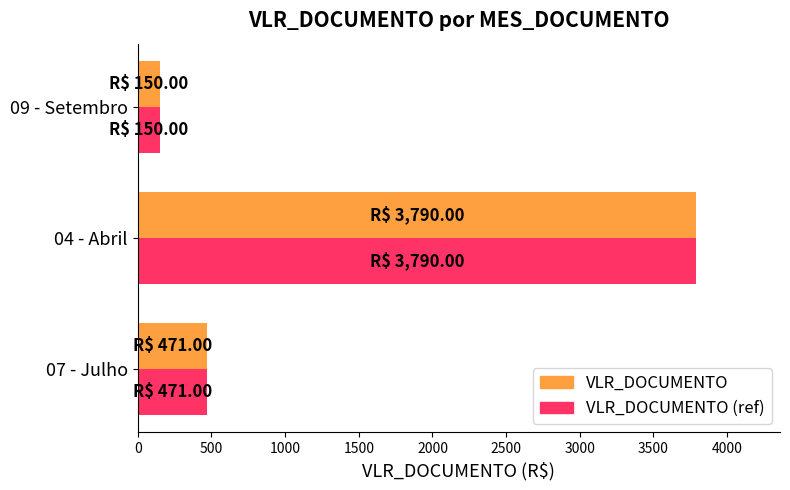

What is the total value across all series at 04 - Abril?

7580